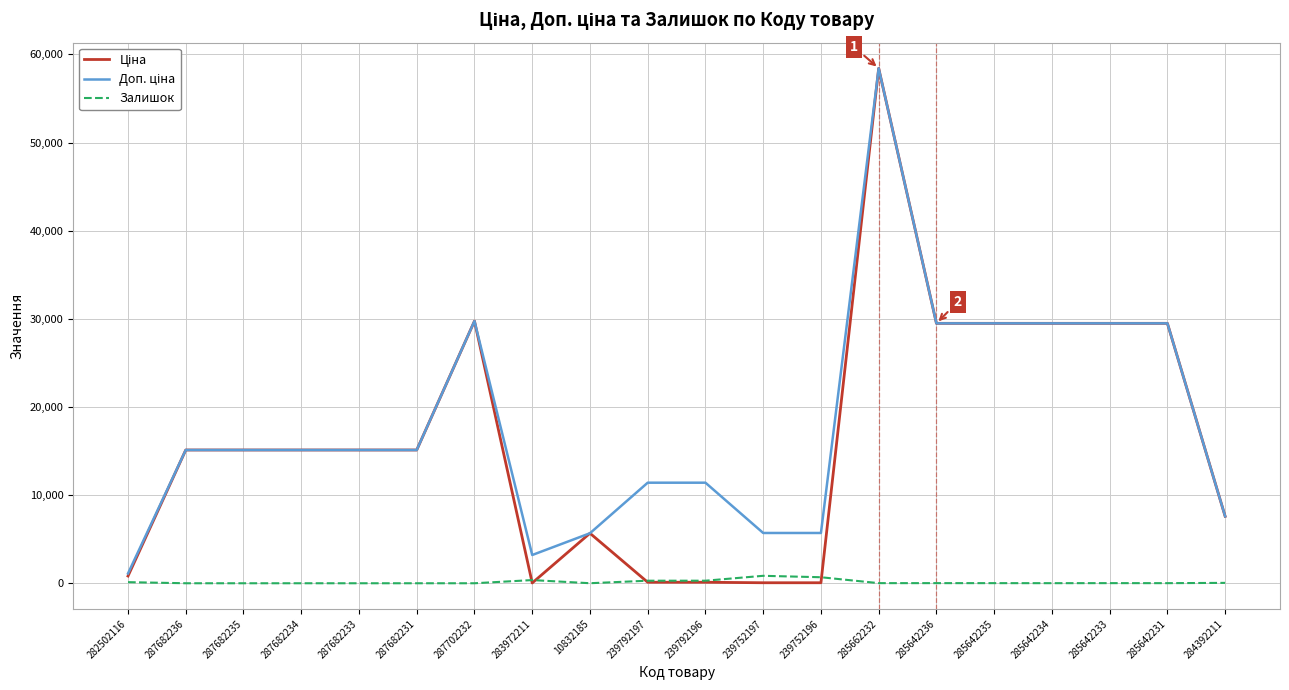

True or false: Залишок has a value of 13.0 at 285642235.

True